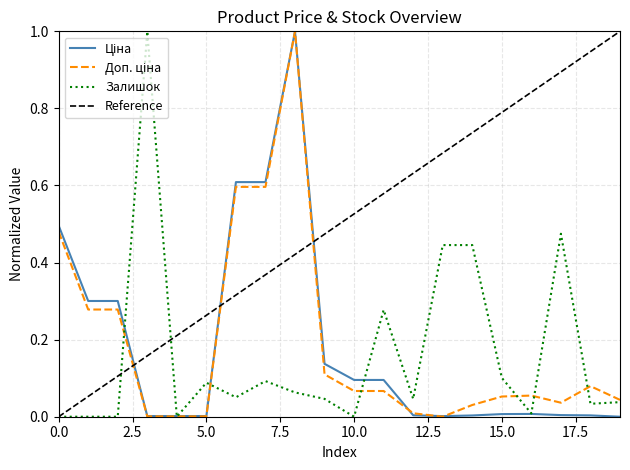

How many data points does each series have?

20